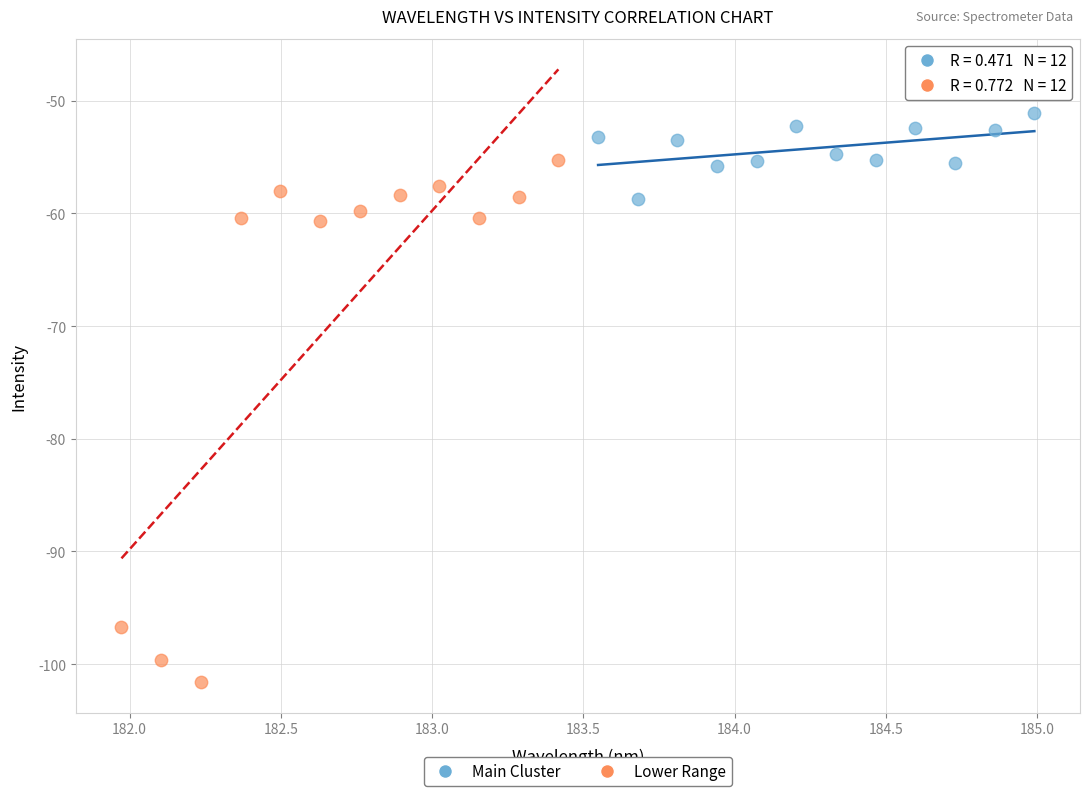

Which series has the largest Y range (max minus min)?

Lower Range